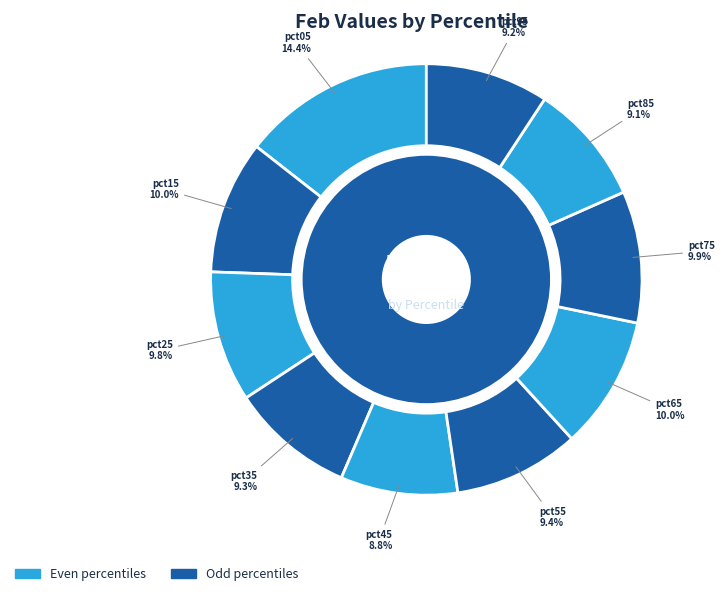

To the nearest percent, what percentage of the pie is pct75?

10%